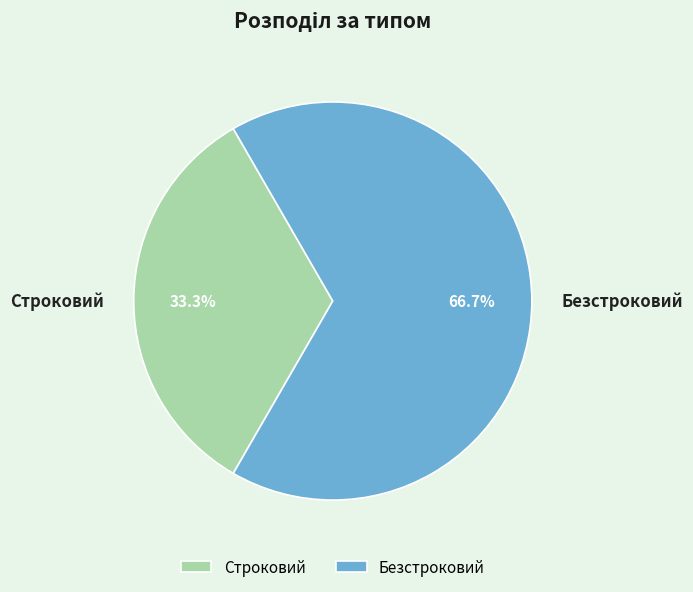

What is the largest slice in the pie chart?

Безстроковий